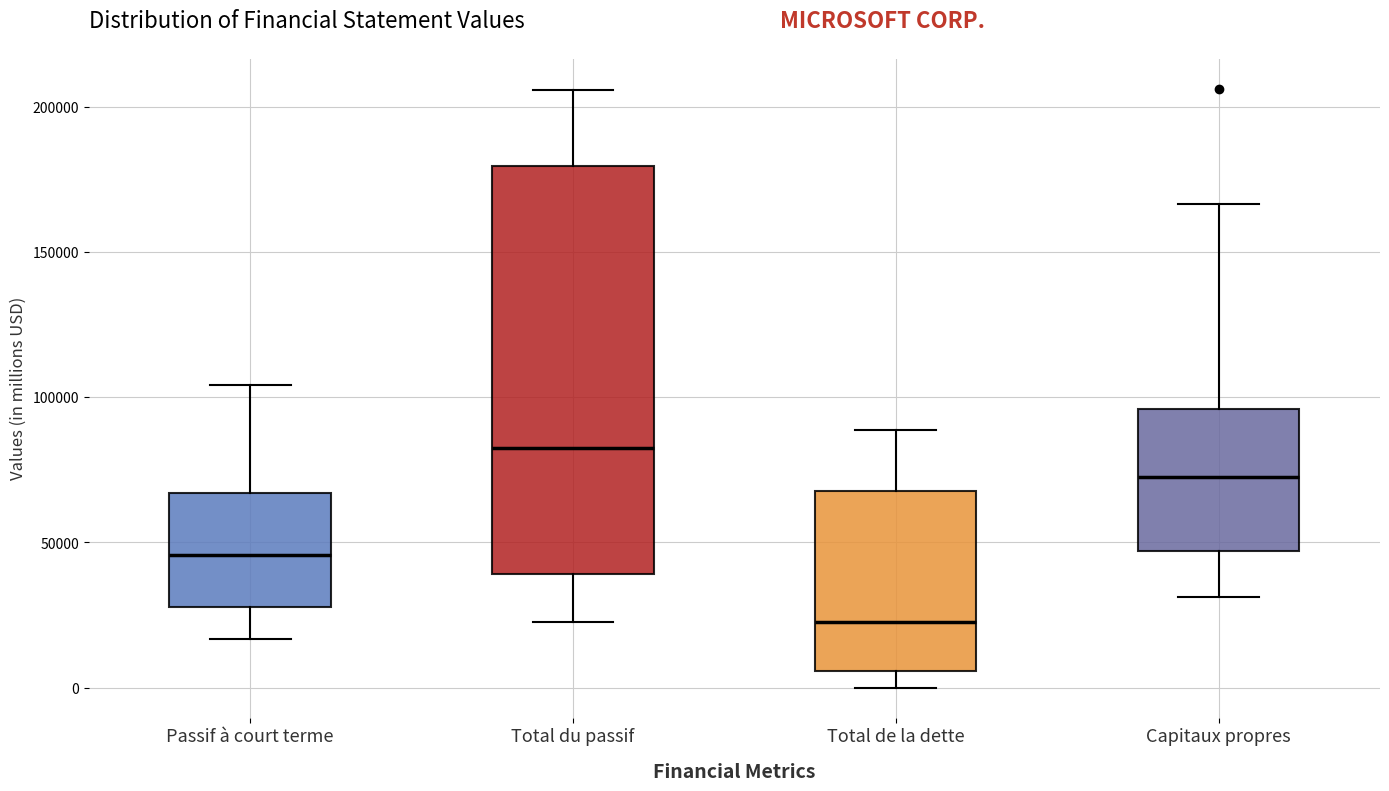

Reading left to right, transcribe this box plot: for each box, give where its median line is, the range the box spans, and where its two whiskers end, as read against the y-axis. The values are not printed on the chart, so give them approximately, as read against the axis.

Passif à court terme: median 45000, box 30000 to 65000, whiskers 15000 to 105000
Total du passif: median 85000, box 40000 to 180000, whiskers 25000 to 205000
Total de la dette: median 25000, box 5000 to 70000, whiskers 0 to 90000
Capitaux propres: median 70000, box 45000 to 95000, whiskers 30000 to 165000